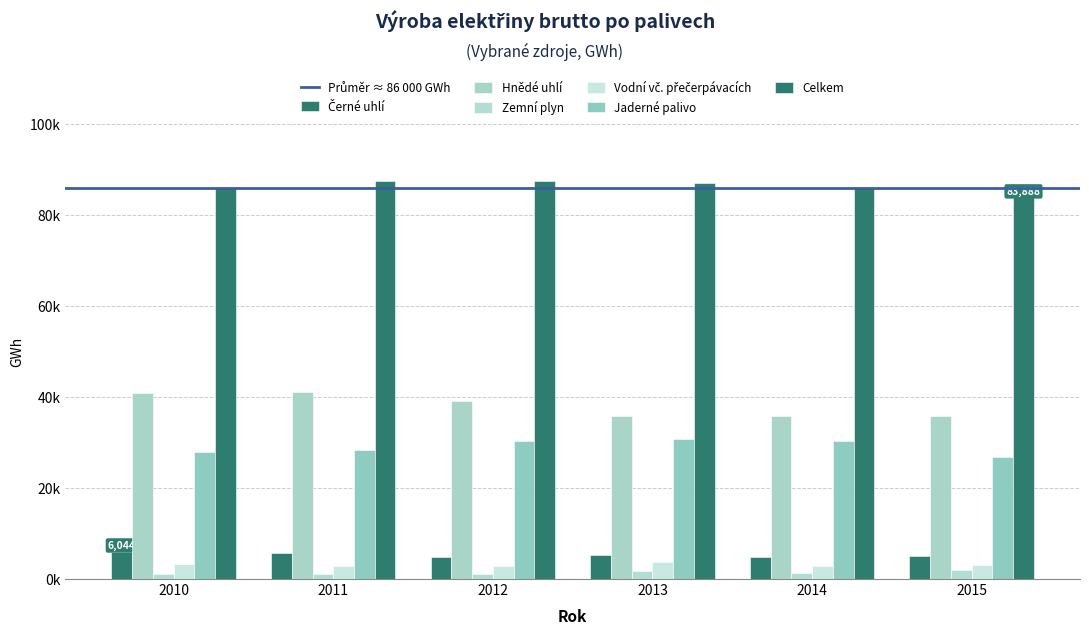

Does the chart contain stacked bars?

No